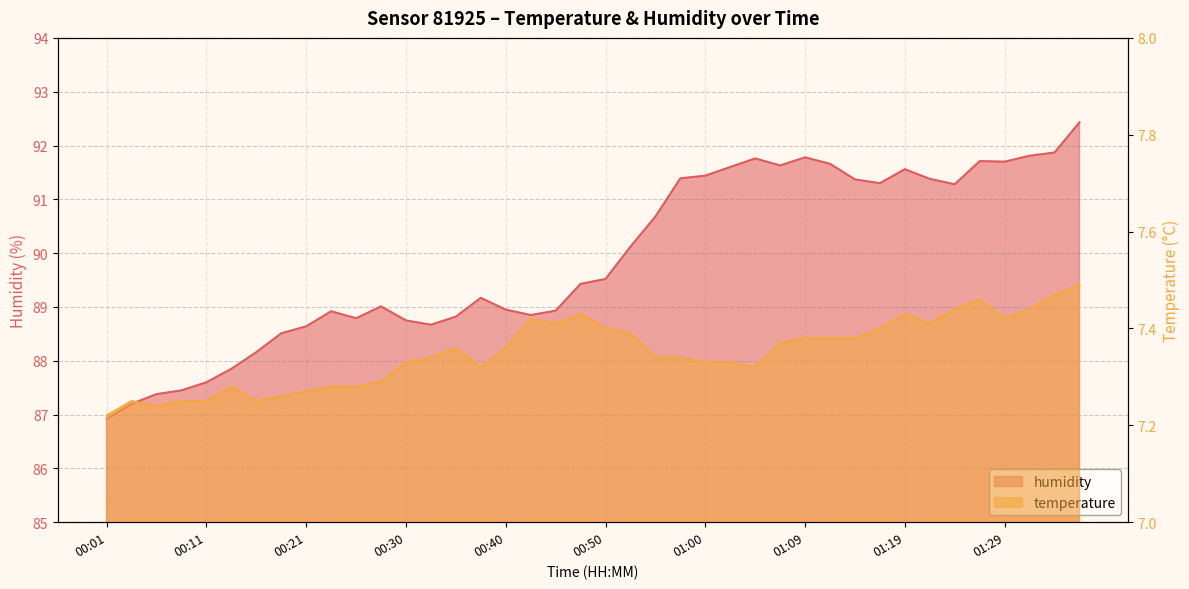

At which category does temperature reach its first local valley?

00:06